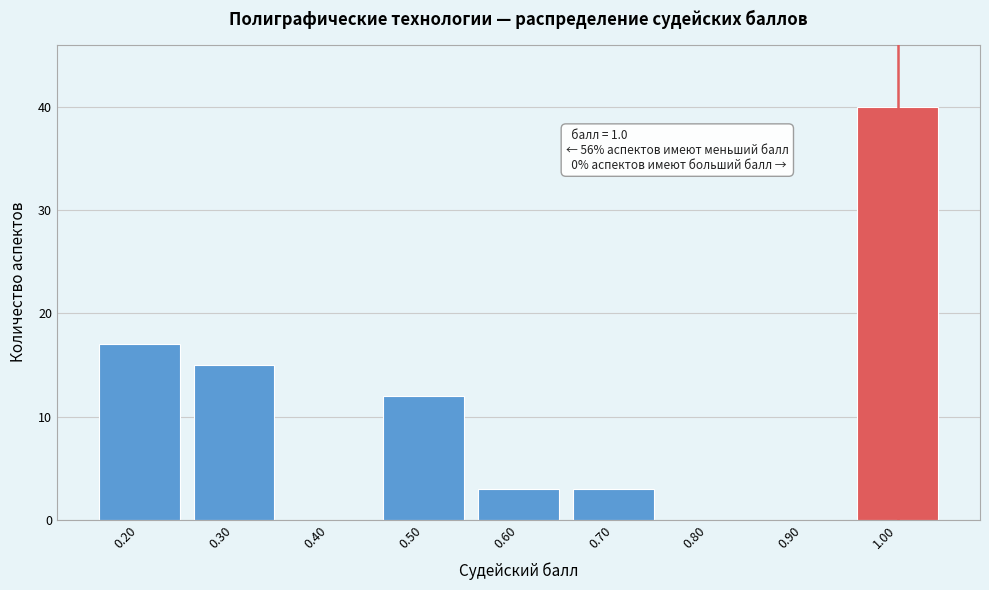

Which range on the x-axis has the tallest bar?

0.95 to 1.05